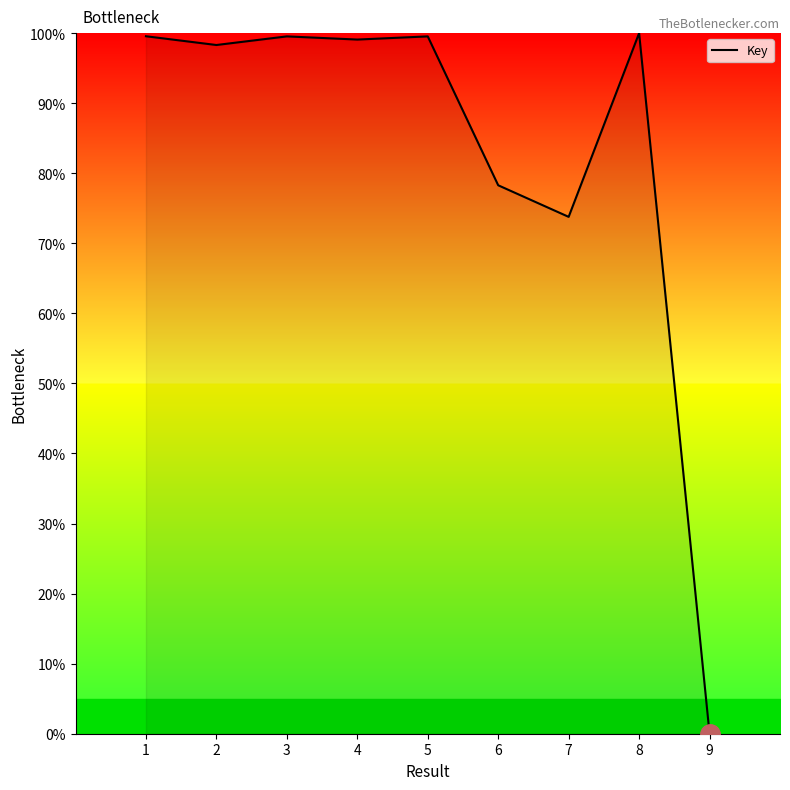

What is the average value?

83.1